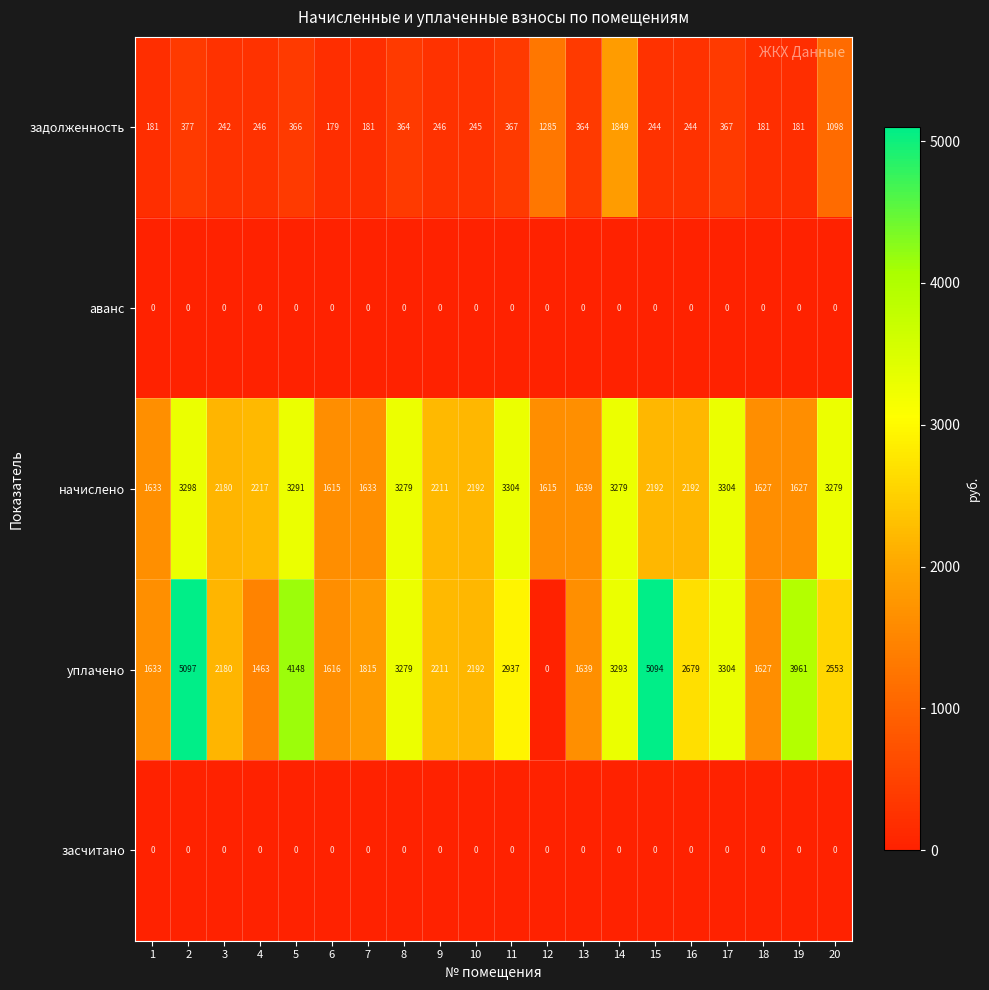

How many categories are shown in the chart?

20